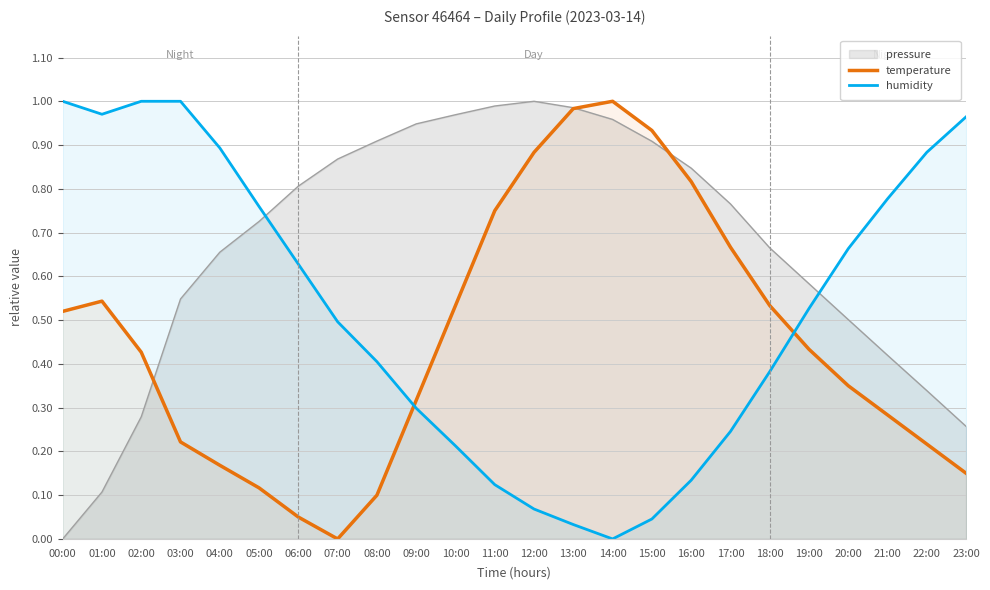

How many lines are shown in the chart?

3